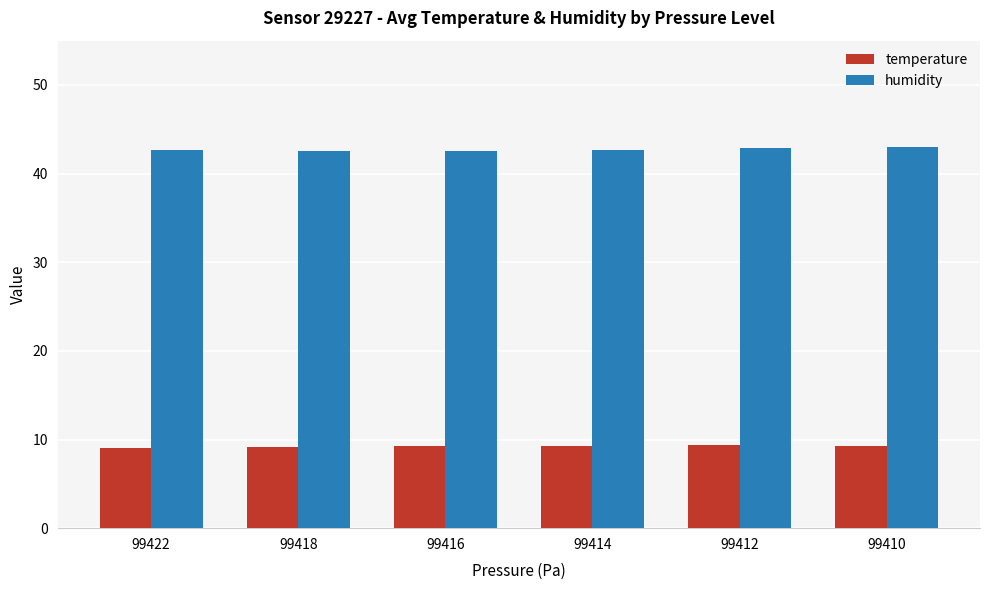

At how many categories does at least one series exceed 32?

6